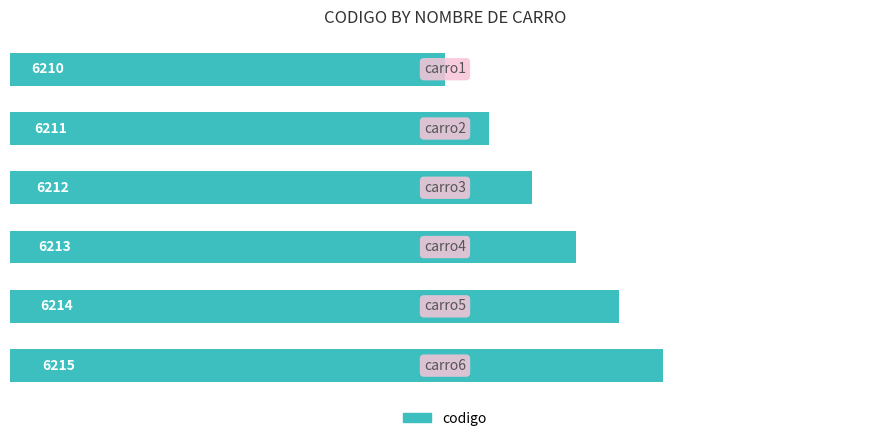

Count the values in the range 6211 to 6214.

4